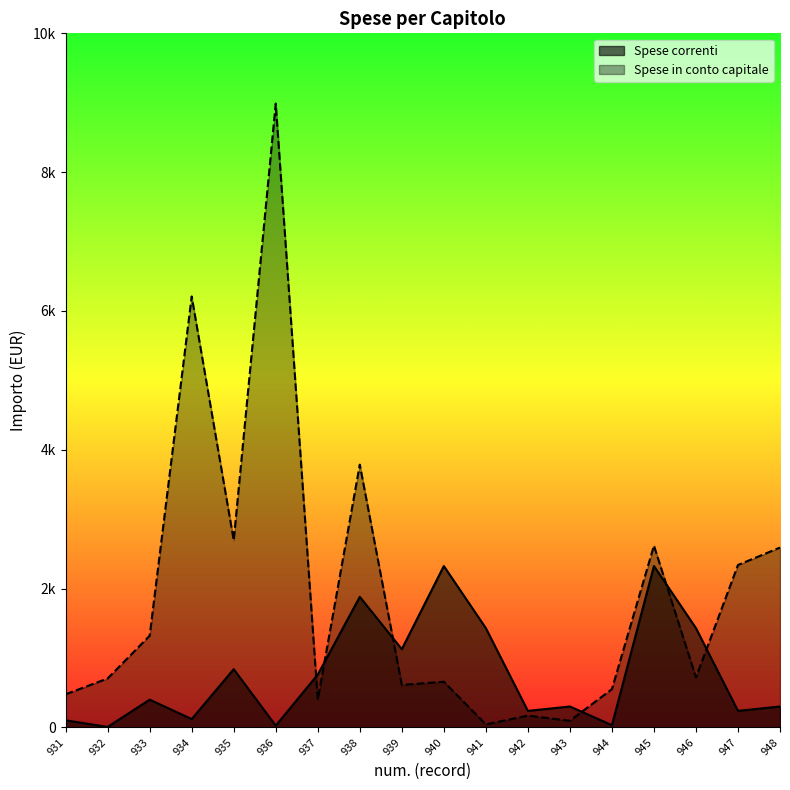

Reading right to left, list all the values displayed in this chart.

Spese correnti: 301	238	1430	2325	32	301	238	1430	2325	1127	1881	761	25	839	120	400	7	102
Spese in conto capitale: 2591	2340	720	2619	551	95	170	43	658	612	3786	400	8988	2696	6209	1321	705	477